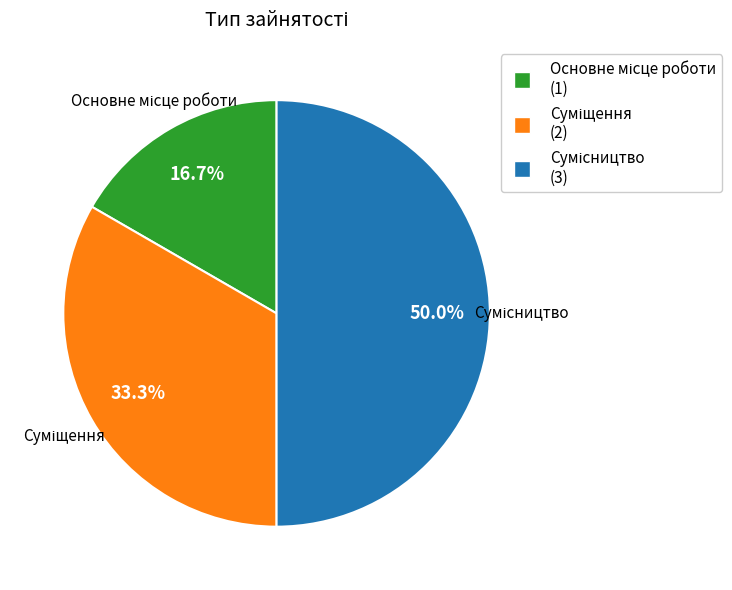

Is there a majority slice in this chart?

No